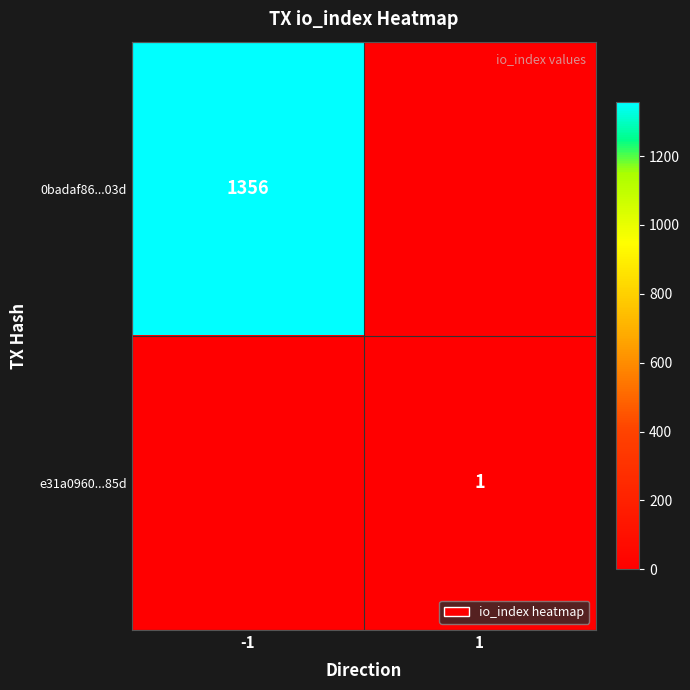

True or false: 0badaf86...03d has a value of 1356 at -1.

True